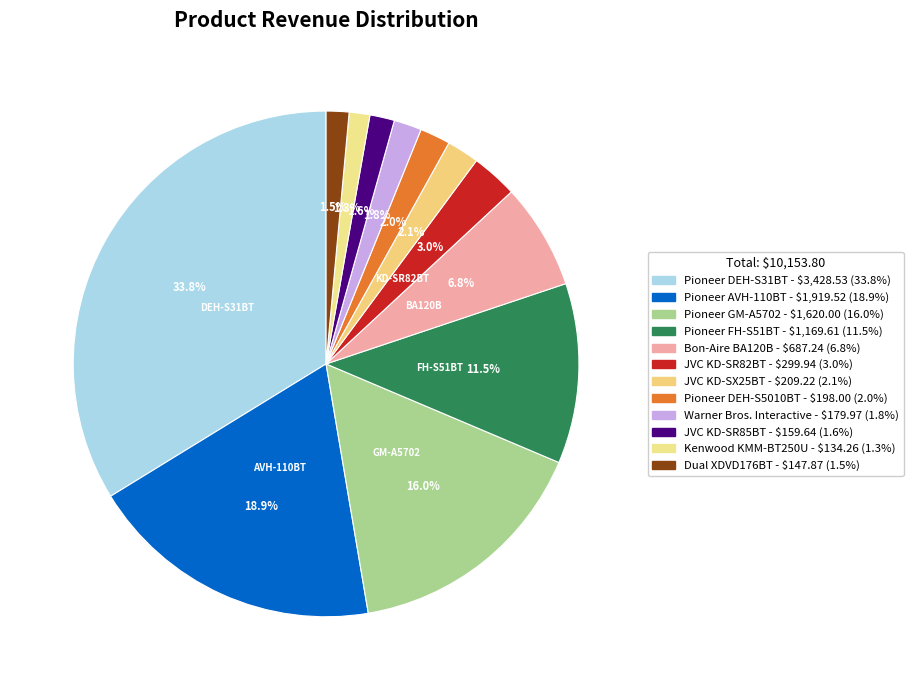

To the nearest percent, what is the average slice percentage?

8%